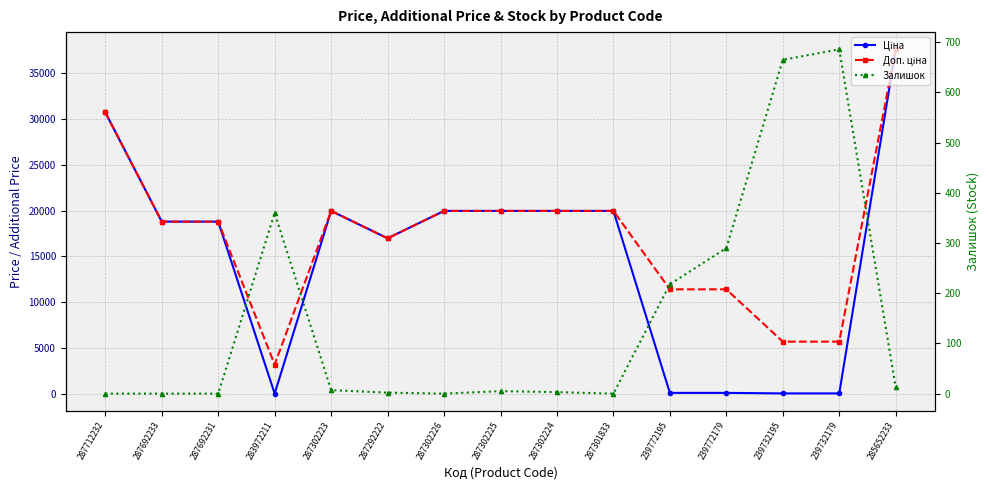

Is it true that Залишок equals 22.7 at 285652233?

False